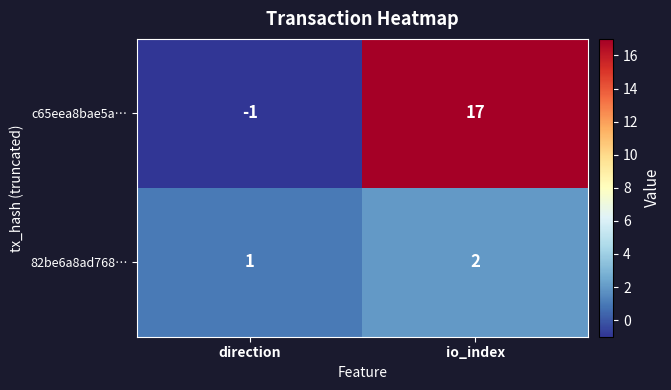

True or false: 82be6a8ad768… has a value of 1 at direction.

True